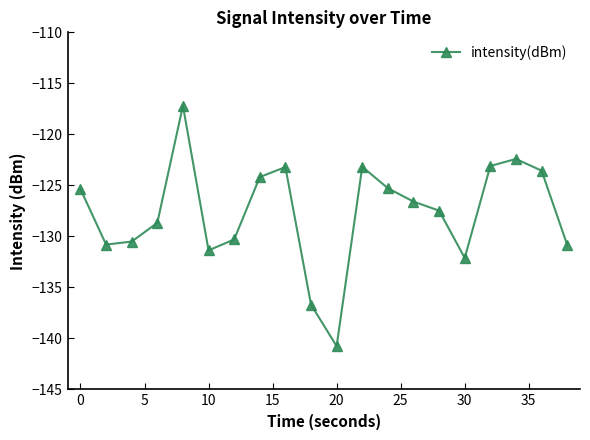

What is the value of the 10th point from the left?

-136.7